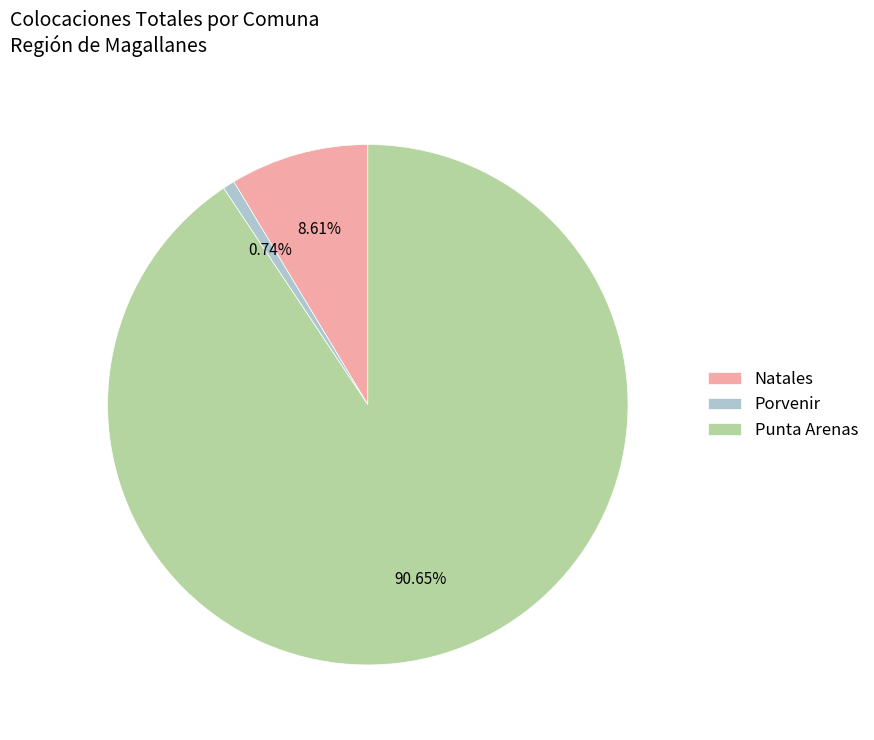

Count the number of slices in the pie.

3